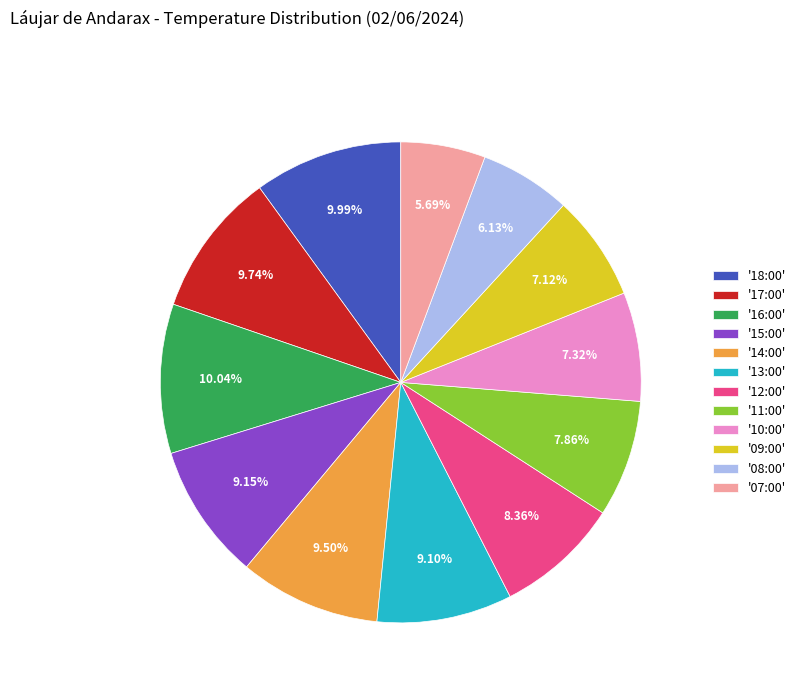

Which has a higher value, '07:00' or '18:00'?

'18:00'